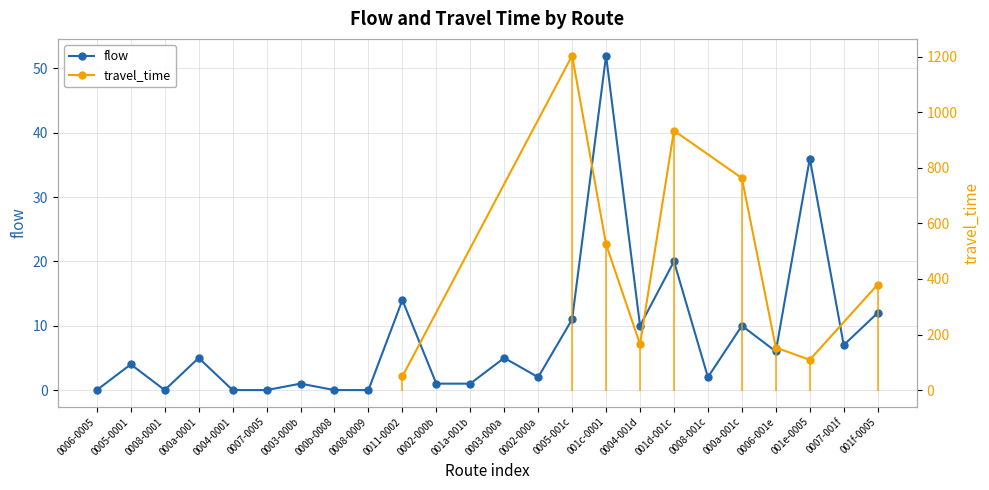

Reading left to right, what are all the values shown in this chart?

0	4	0	5	0	0	1	0	0	14	1	1	5	2	11	52	10	20	2	10	6	36	7	12